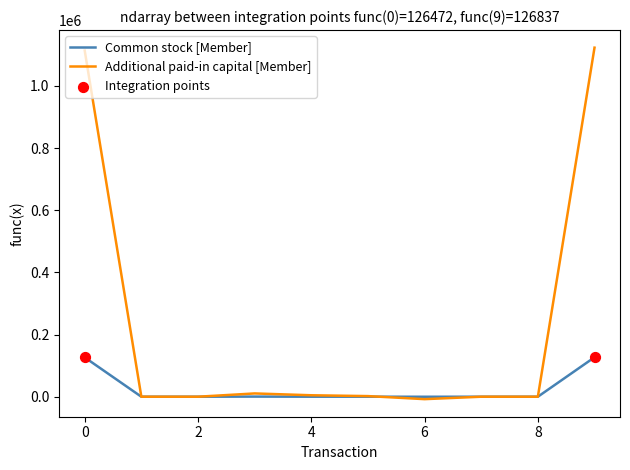

Which series has the widest spread of values?

Additional paid-in capital [Member]